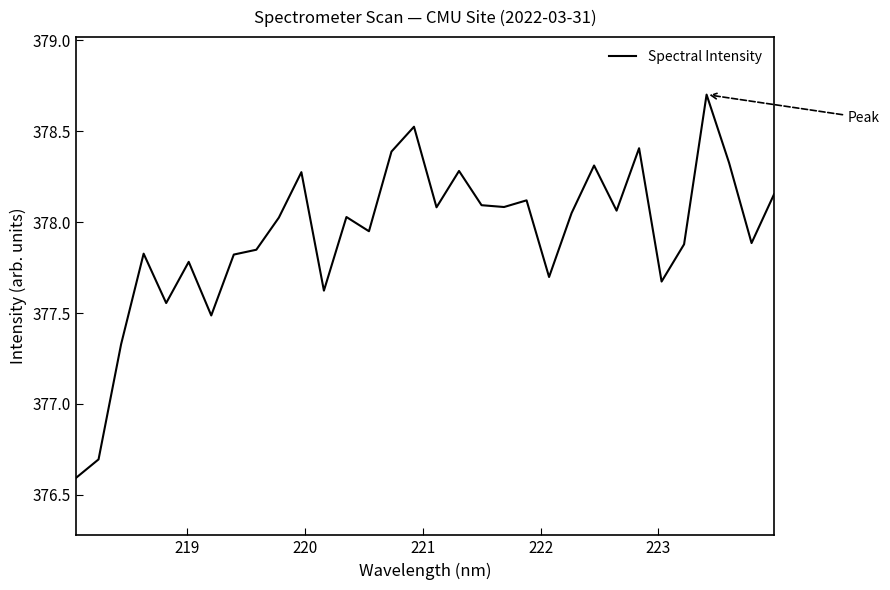

What is the difference between the maximum and minimum values?

2.1